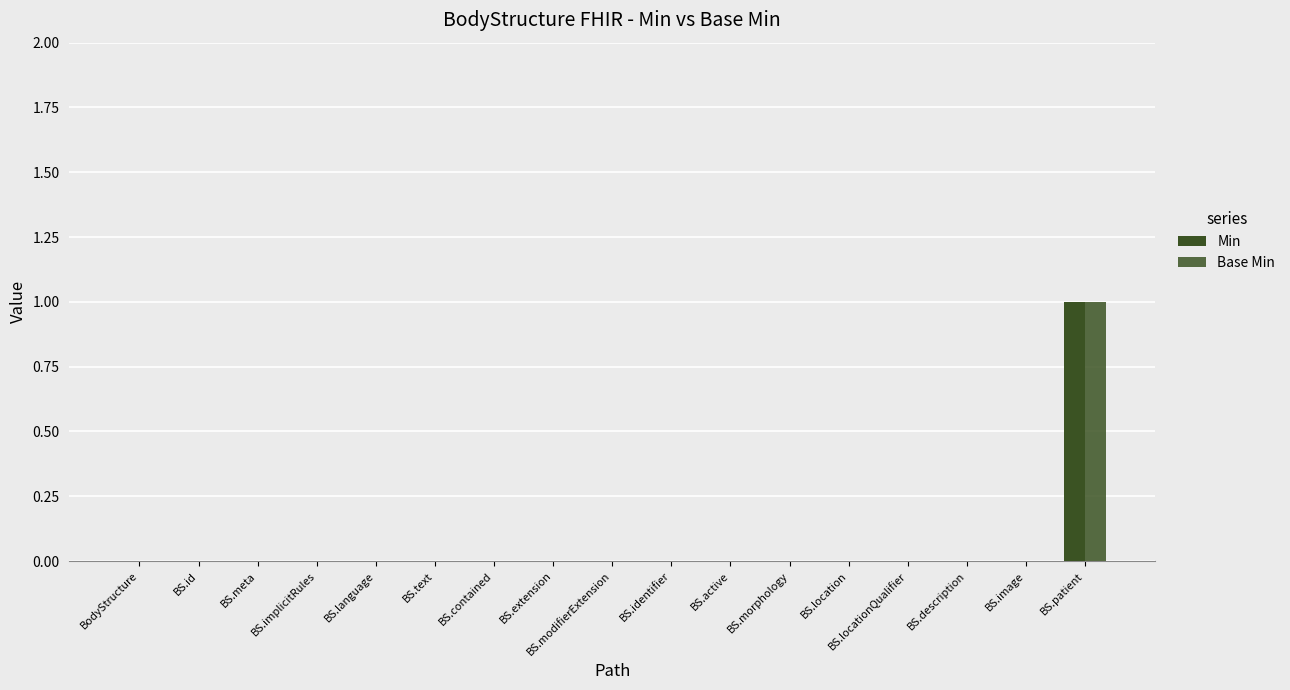

Which label corresponds to the largest value in the chart?

BS.patient